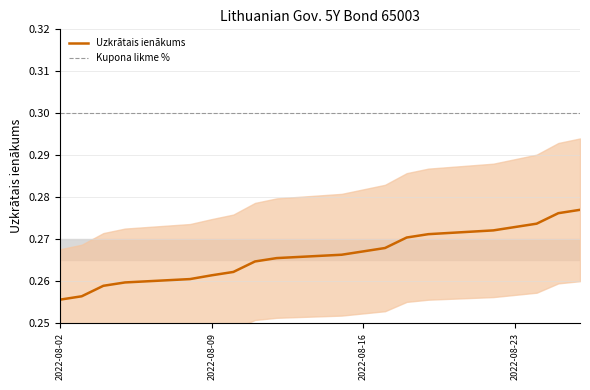

List the labels in order of value, smallest first.

2022-08-02, 2022-08-03, 2022-08-04, 2022-08-05, 2022-08-08, 2022-08-09, 2022-08-10, 2022-08-11, 2022-08-12, 2022-08-15, 2022-08-16, 2022-08-17, 2022-08-18, 2022-08-19, 2022-08-22, 2022-08-23, 2022-08-24, 2022-08-25, 2022-08-26